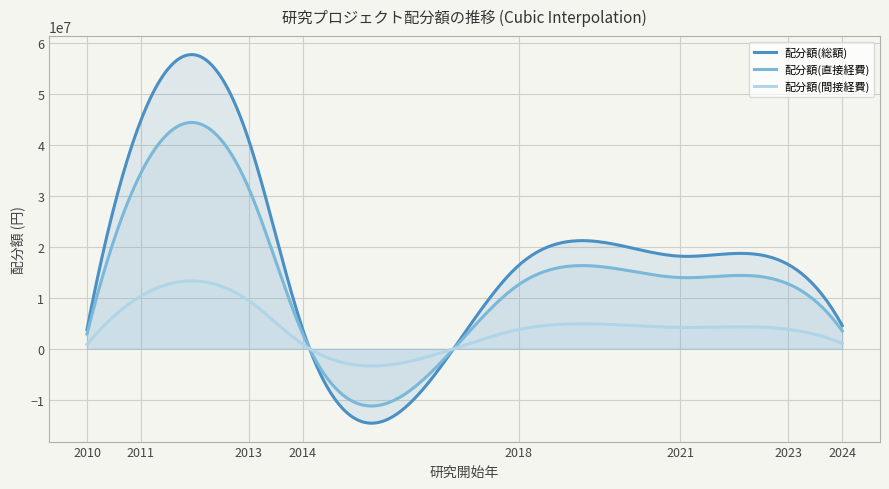

Which series has the widest spread of values?

配分額(総額)